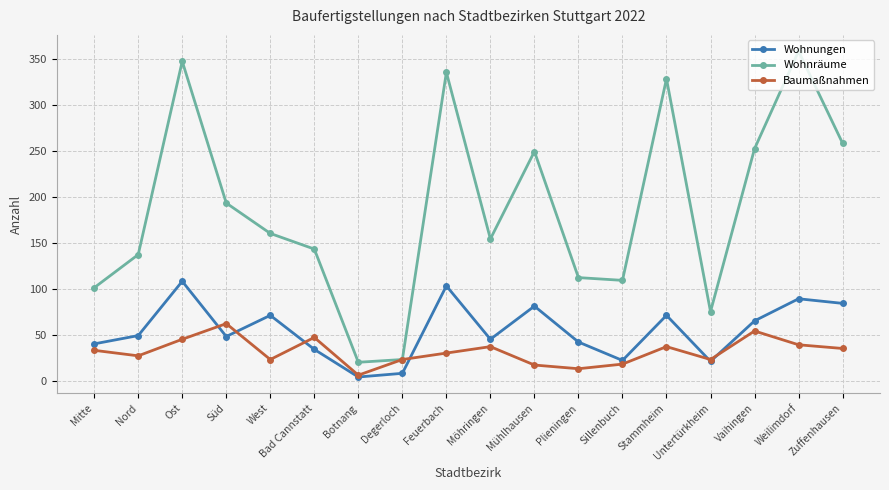

What is the maximum value for Wohnungen?

108